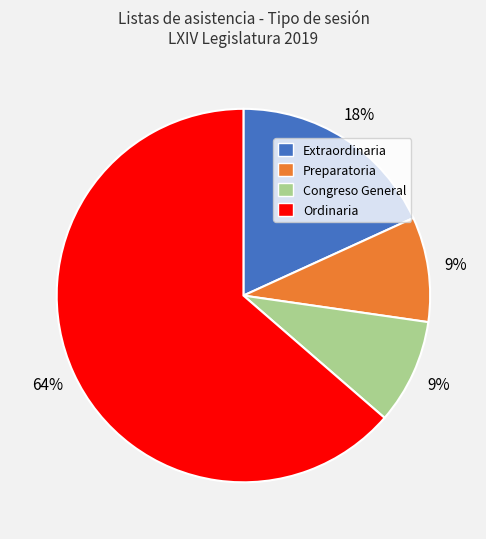

Count the number of slices in the pie.

4